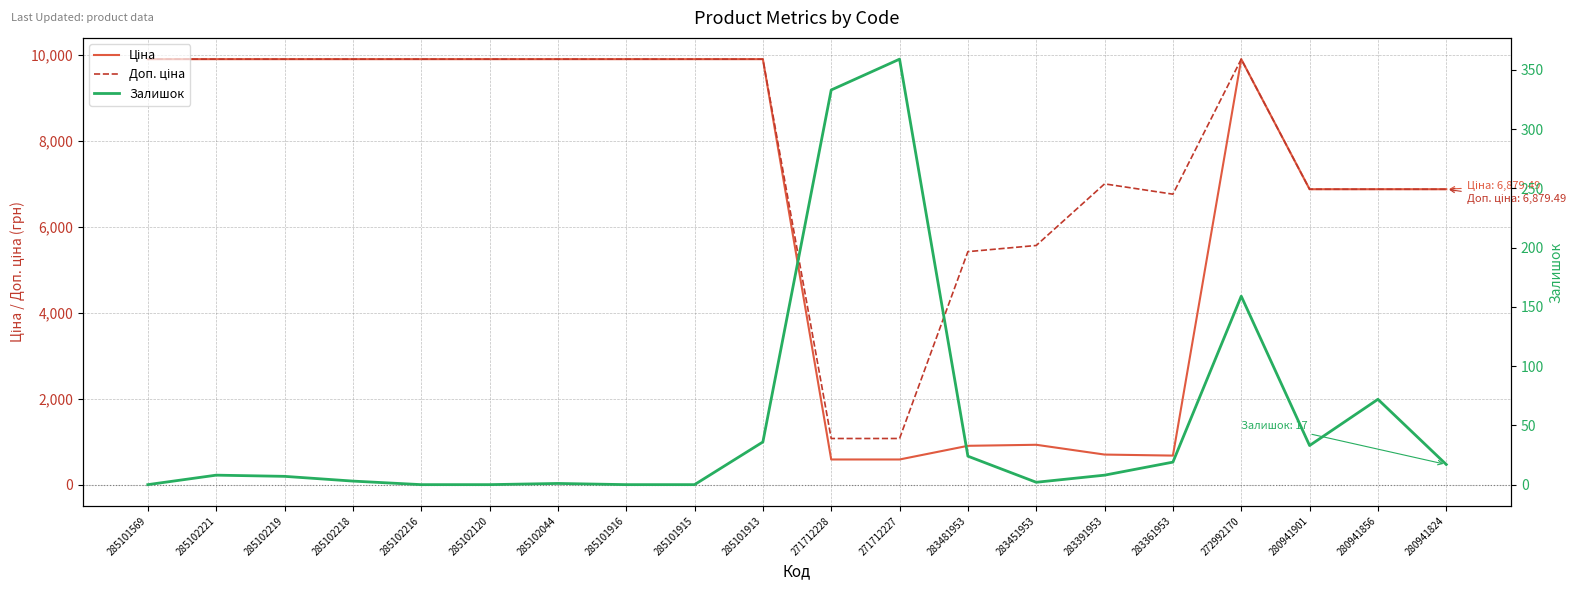

At 285102120, list the series in order from largest to smallest.

Ціна, Доп. ціна, Залишок